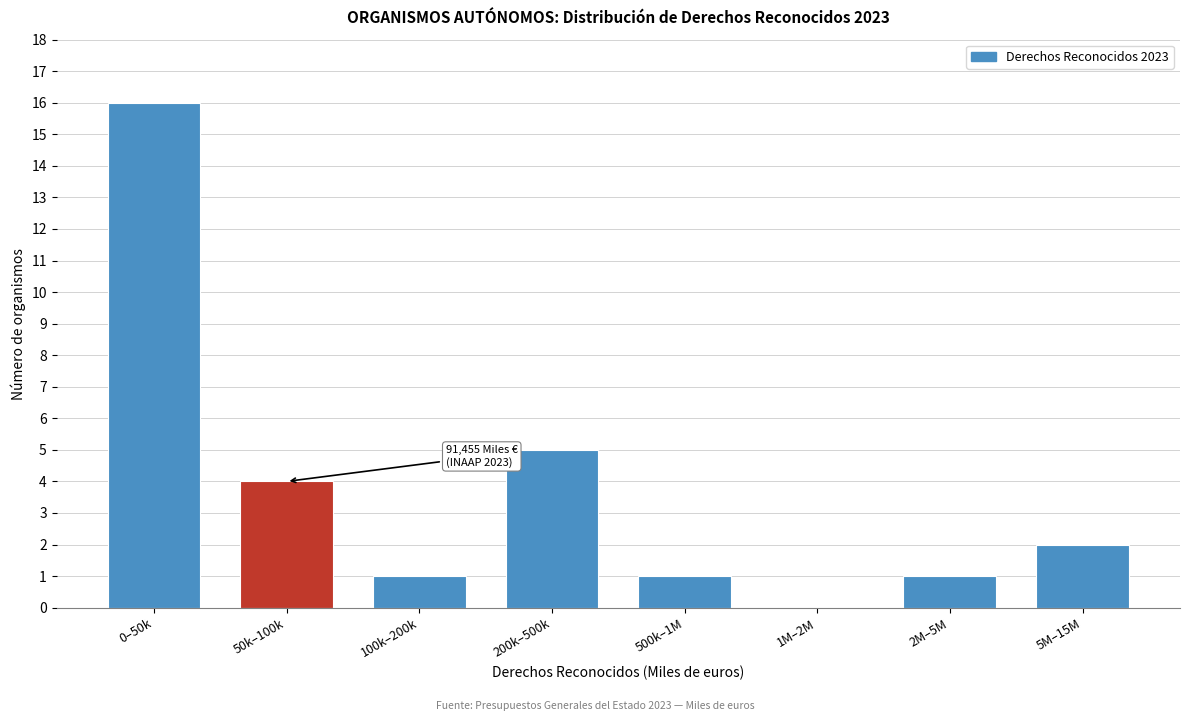

Reading right to left, transcribe all the data shown in this chart.

5M–15M=2	2M–5M=1	1M–2M=0	500k–1M=1	200k–500k=5	100k–200k=1	50k–100k=4	0–50k=16